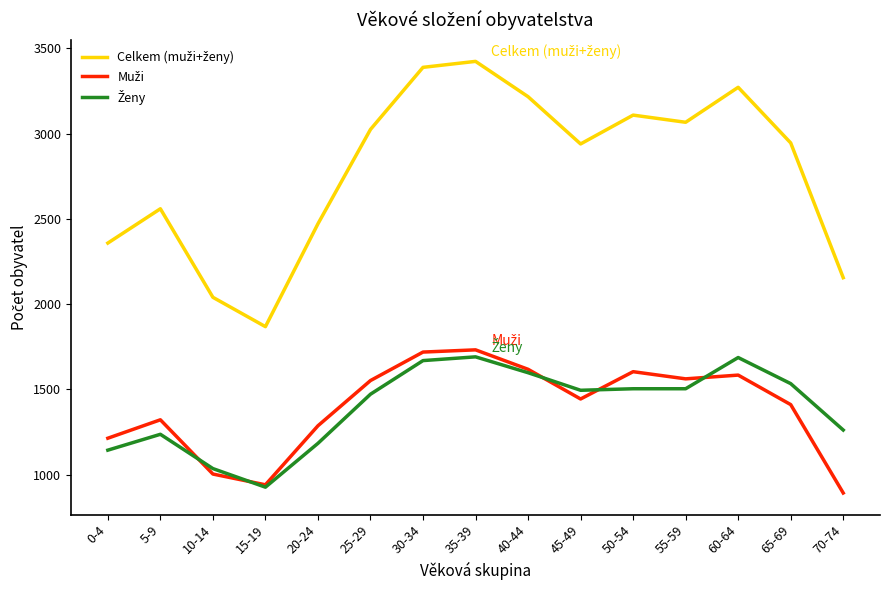

What is the greatest value displayed?

3423